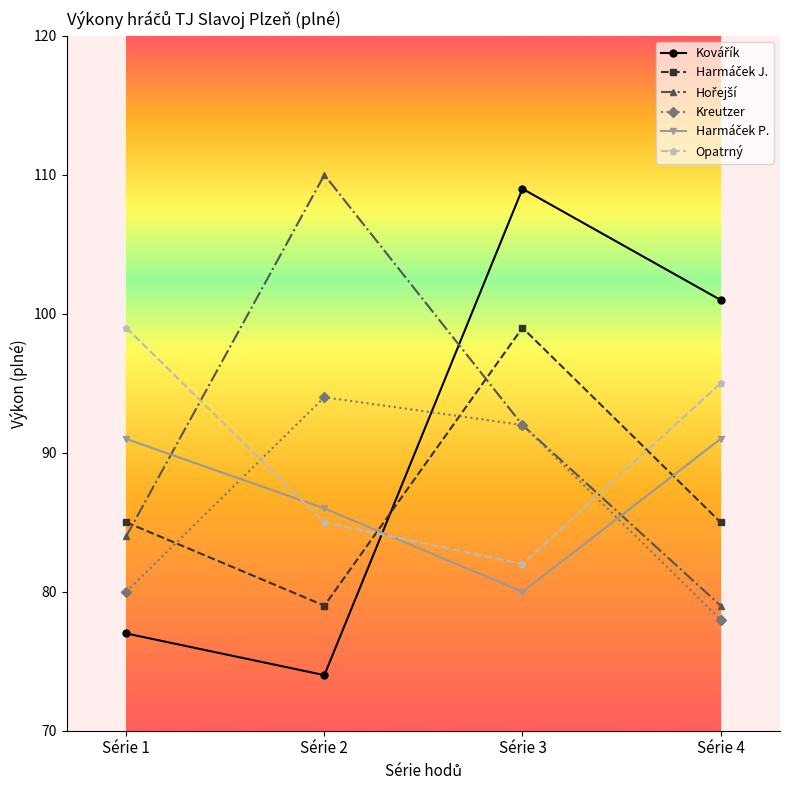

What is the maximum value shown in the chart?

110